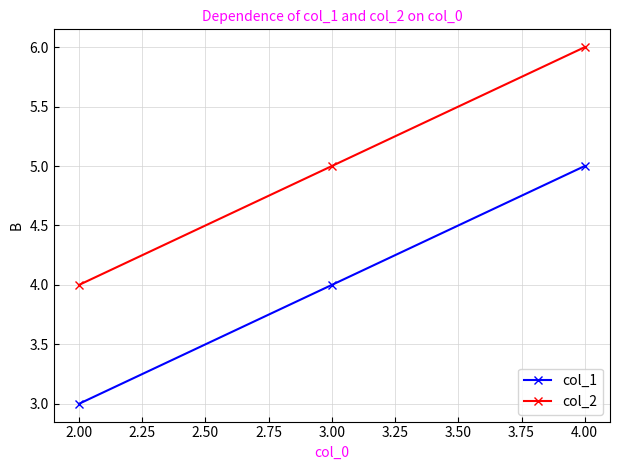

What is the label of the 1st point from the right?

4.00